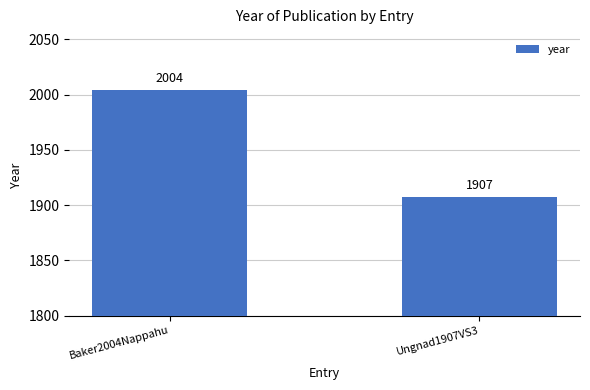

What is the ratio of the value at Baker2004Nappahu to the value at Ungnad1907VS3?

1.1